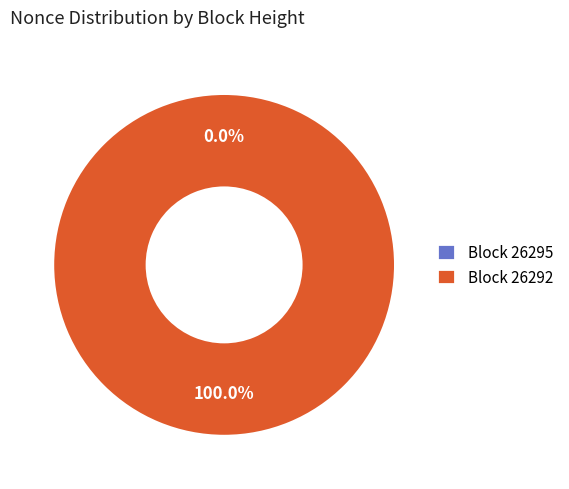

Rank the categories by value from lowest to highest.

26295, 26292